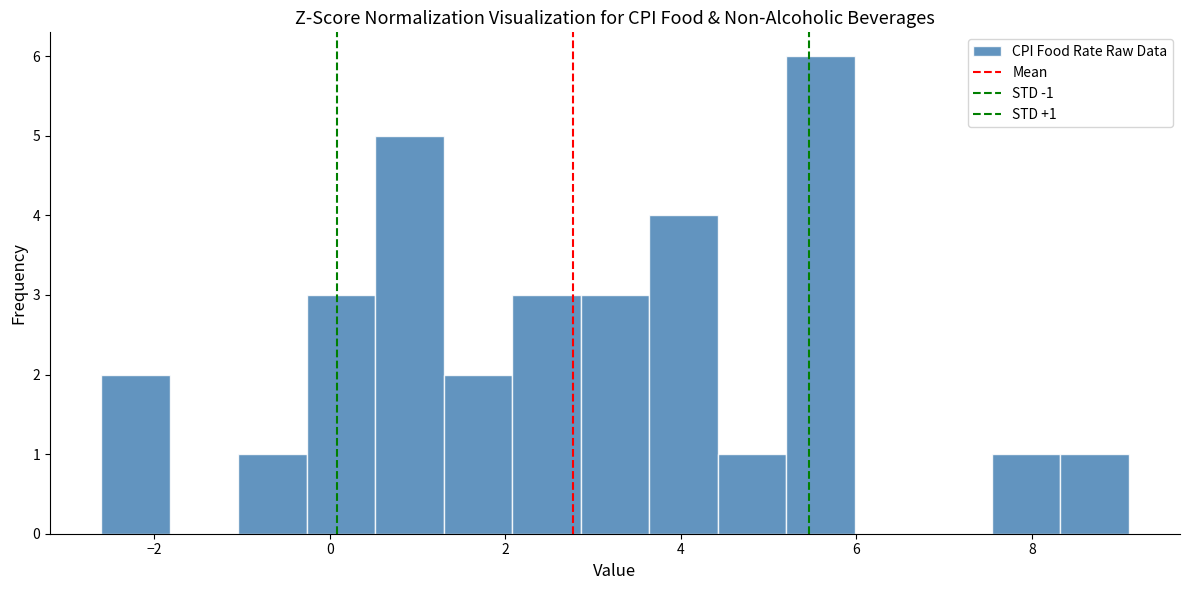

Read against the x-axis, roughly where is the centre of the tallest bar?

5.6